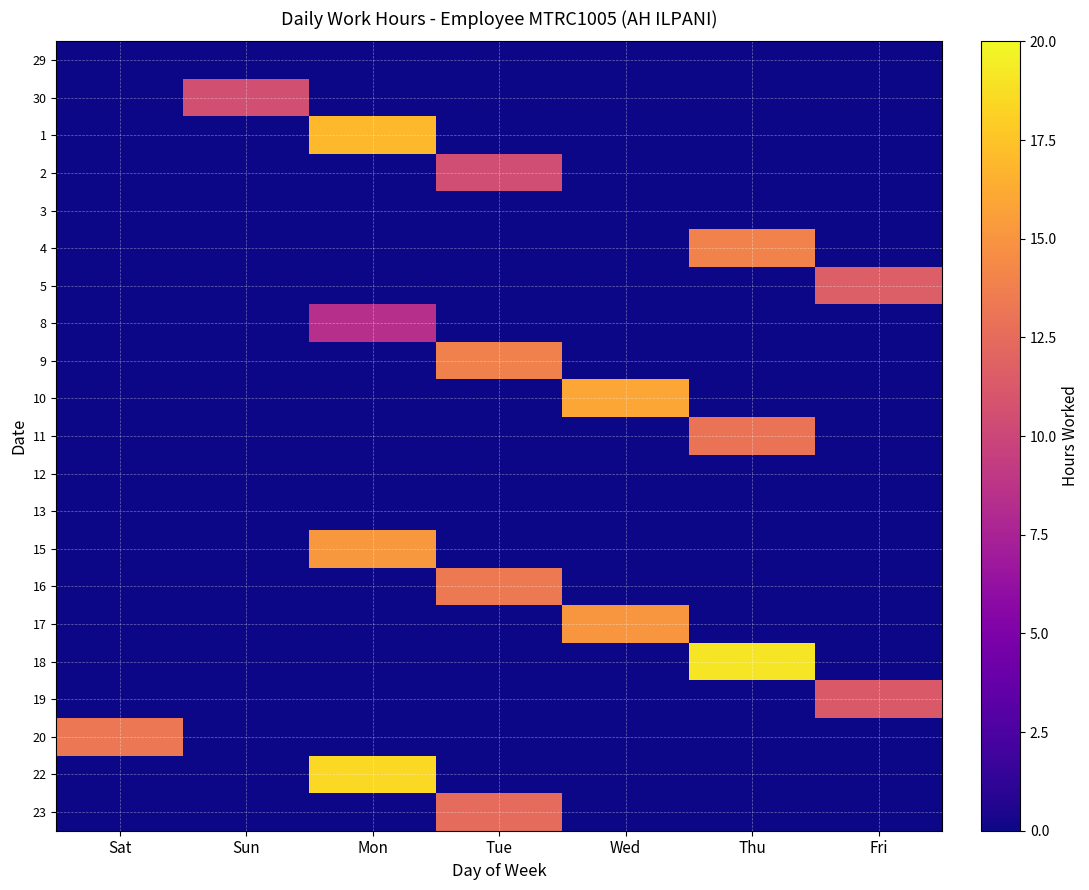

At which category does the chart reach its minimum across all series?

Sat